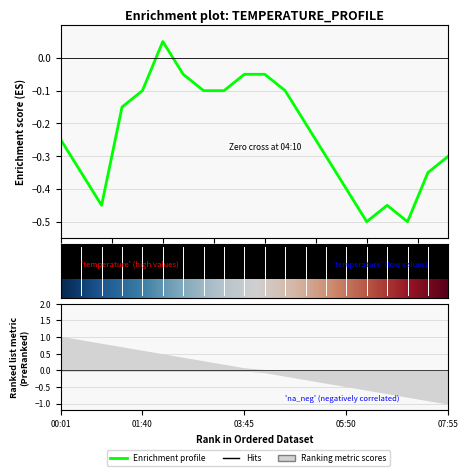

Rank the categories by value from lowest to highest.

06:15, 07:05, 00:50, 06:40, 05:50, 00:23, 07:30, 05:25, 07:55, 00:01, 05:00, 01:15, 01:40, 02:55, 03:20, 04:35, 02:30, 03:45, 04:10, 02:05